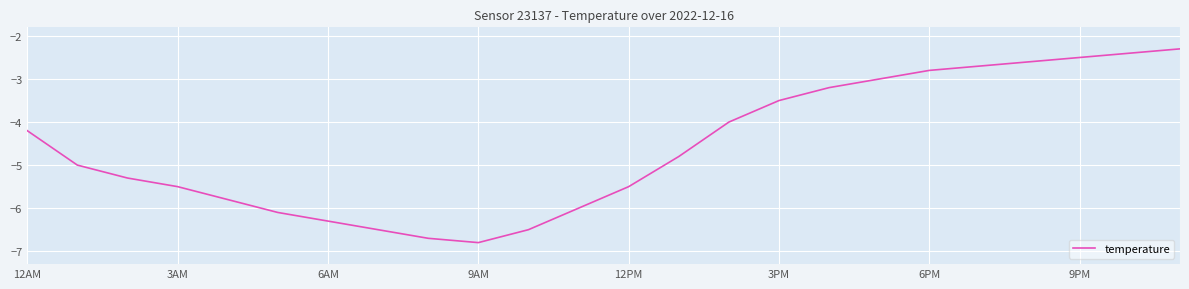

At which category does the chart reach its peak across all series?

23